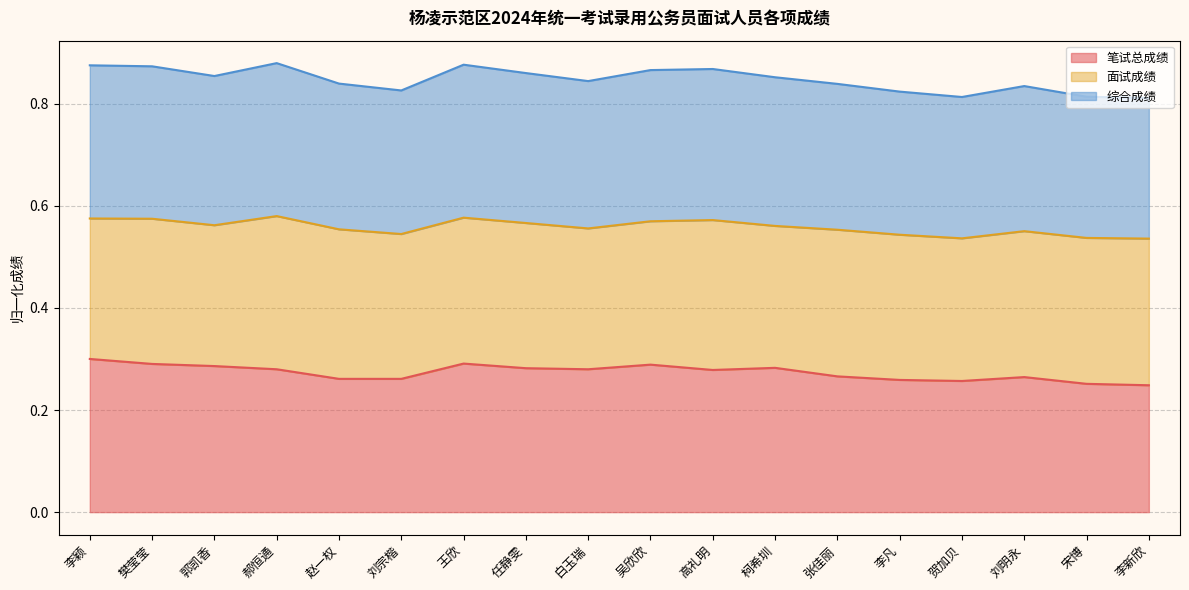

Count the number of categories in the chart.

18